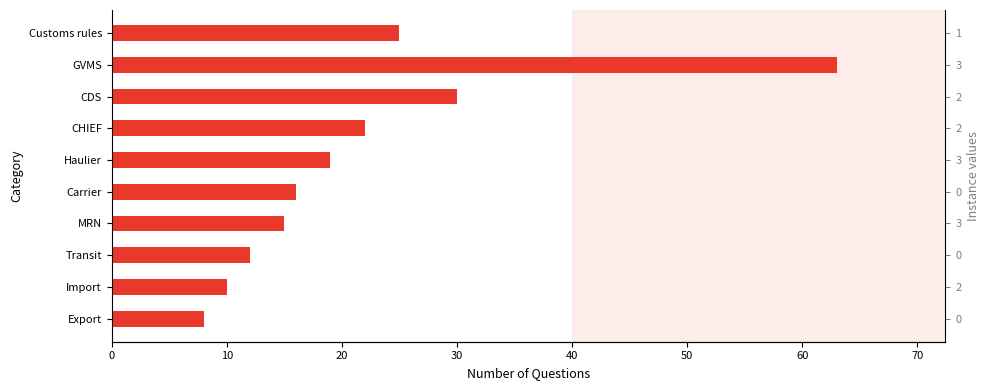

Count the number of categories in the chart.

10